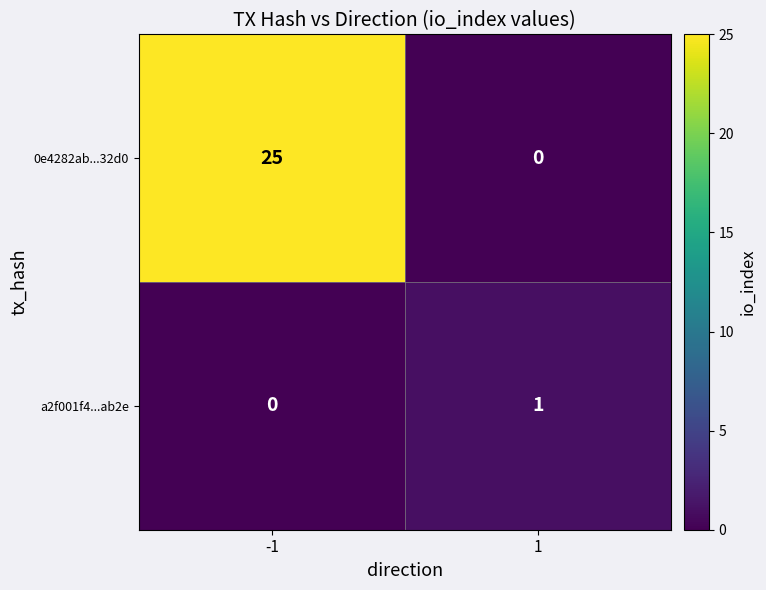

The 0e4282ab...32d0 series shows 9 at -1. True or false?

False